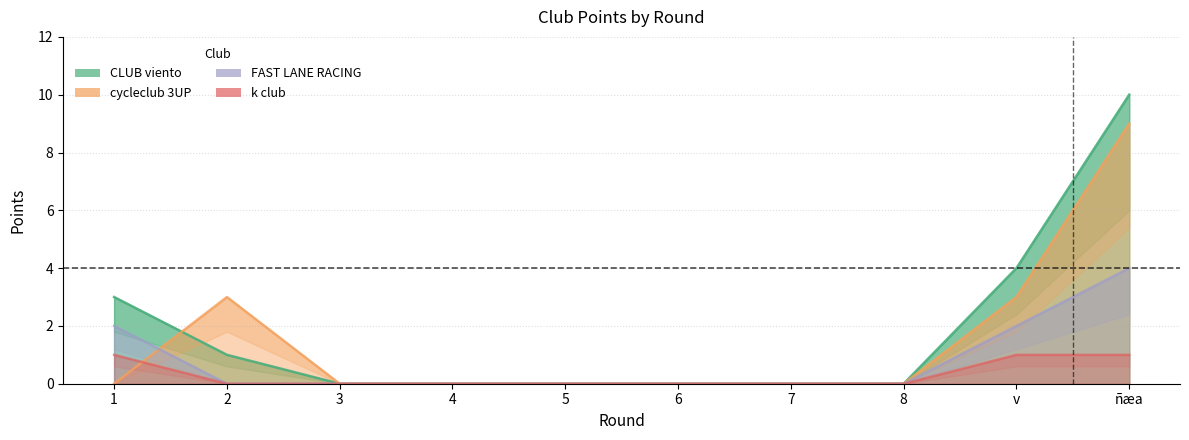

Is the value of k club at 1 greater than the value of FAST LANE RACING at total_a?

No